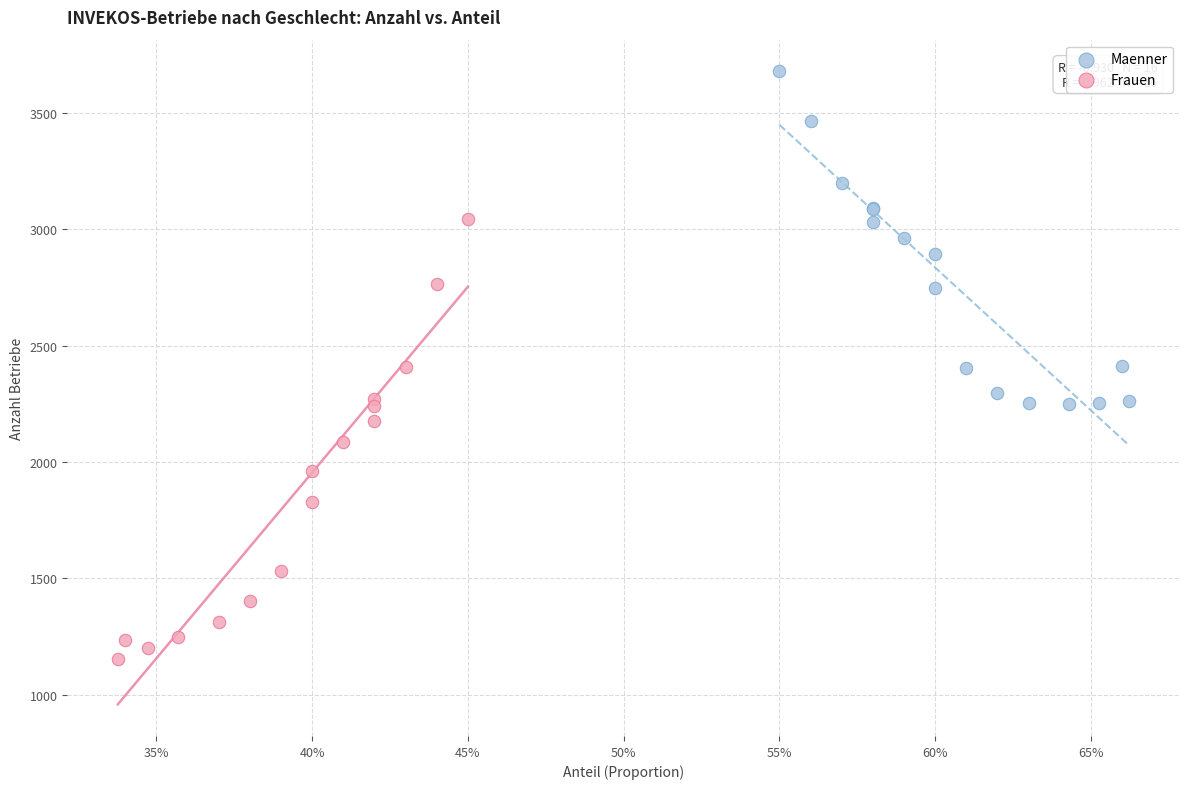

What are all the series names shown in the legend?

Maenner, Frauen